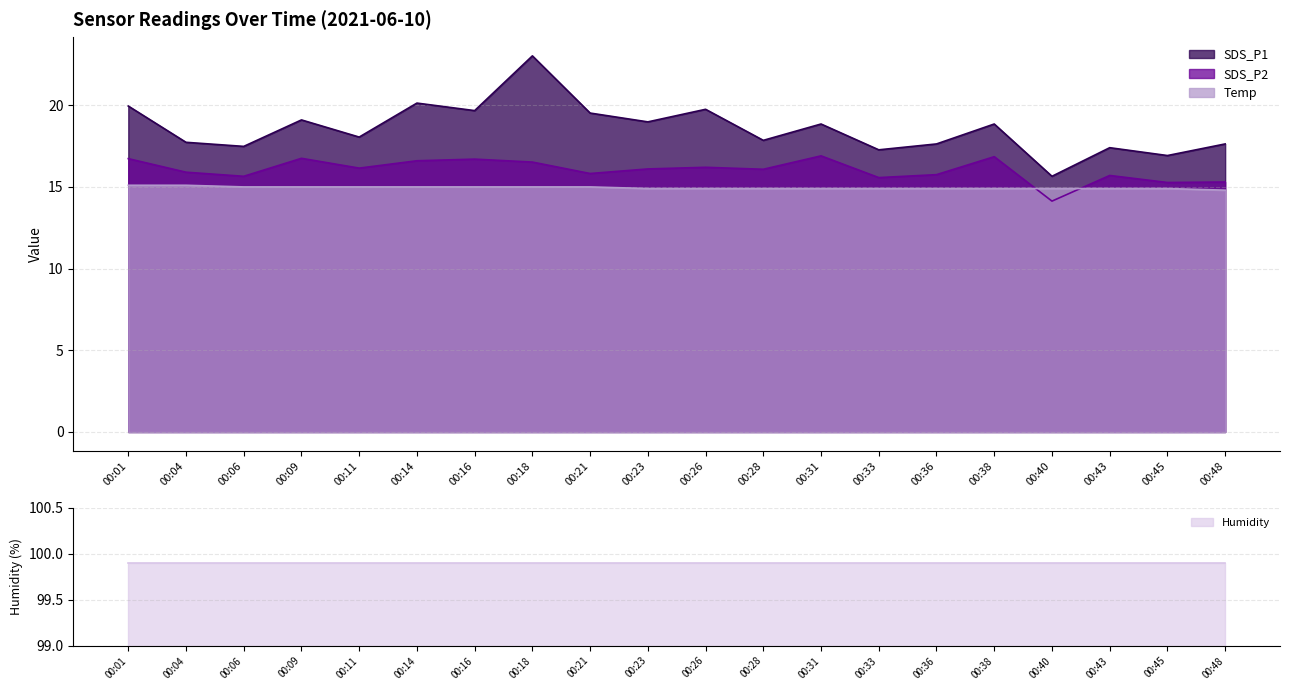

Is it true that SDS_P2 equals 23.5 at 00:11?

False